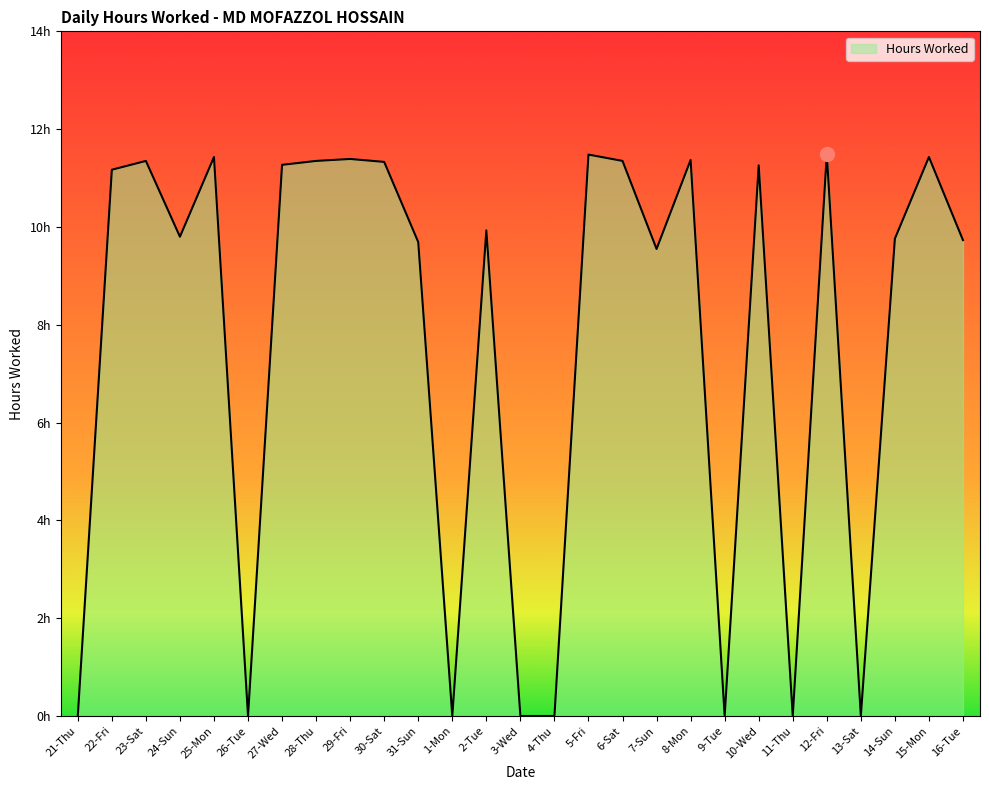

What is the ratio of the value at 30-Sat to the value at 10-Wed?

1.0